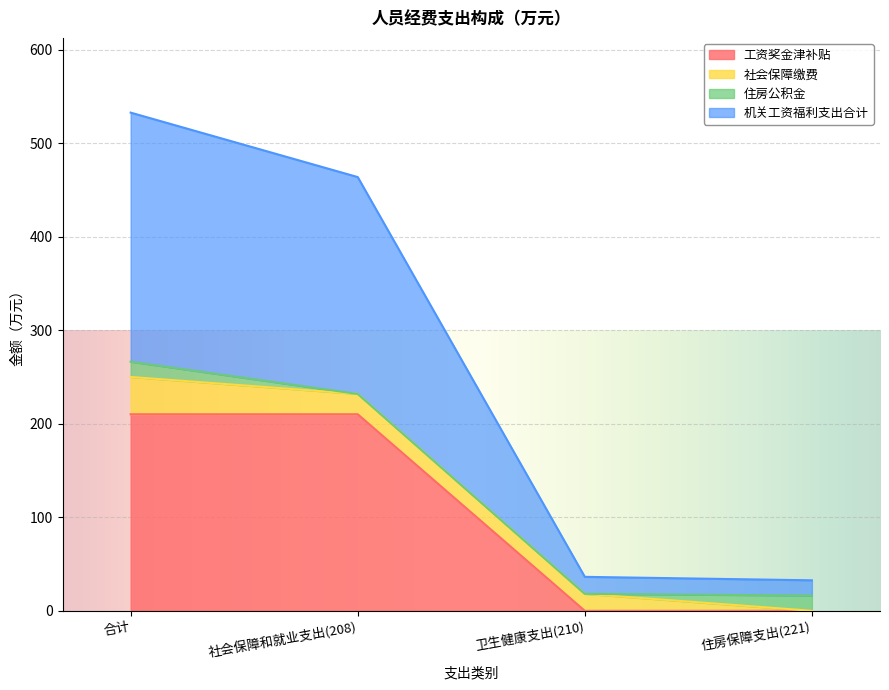

True or false: 机关工资福利支出合计 has more than 1 points higher than both neighbors.

False